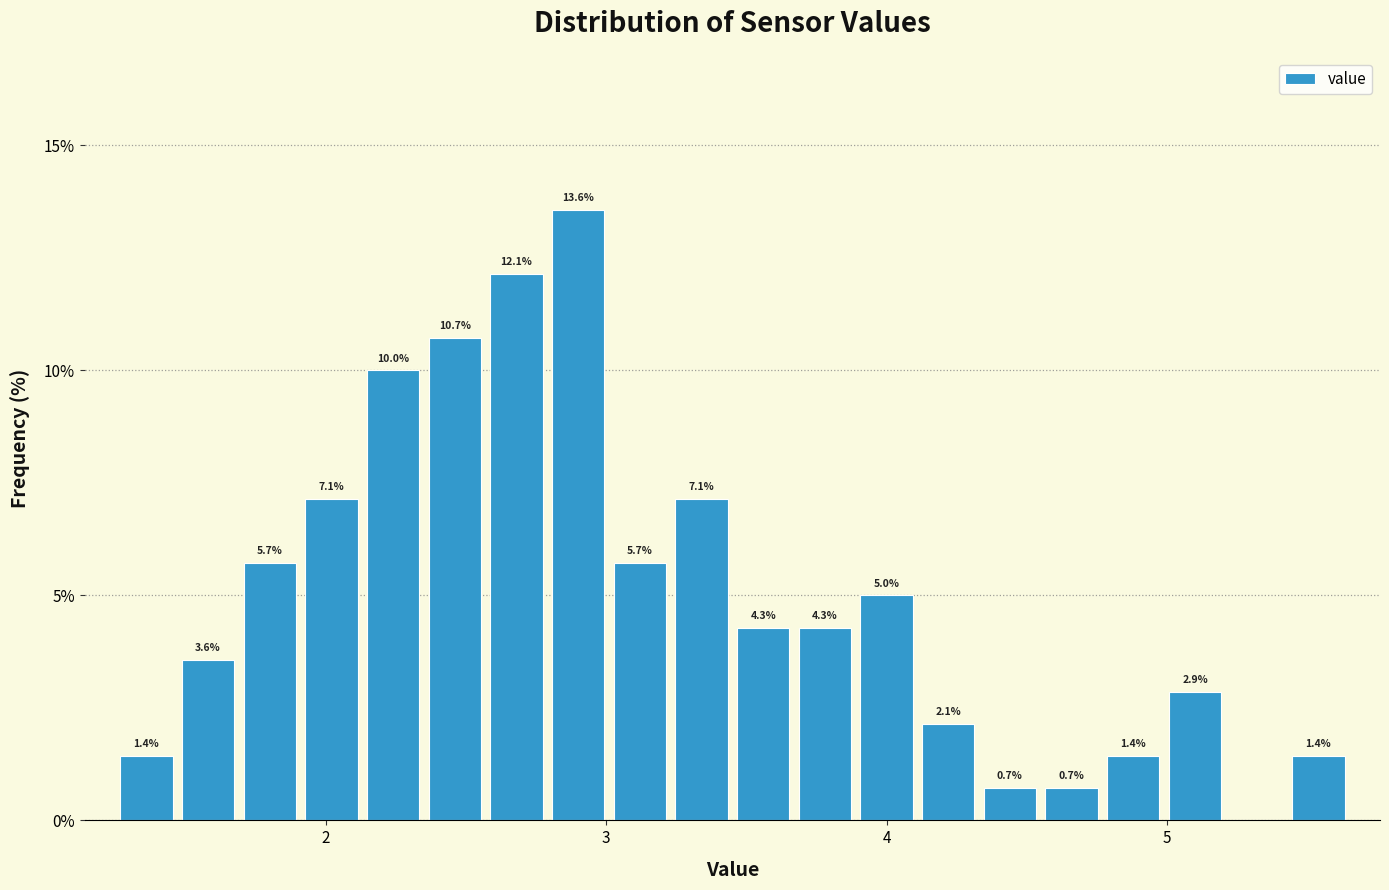

Read against the x-axis, roughly where is the centre of the tallest bar?

2.9